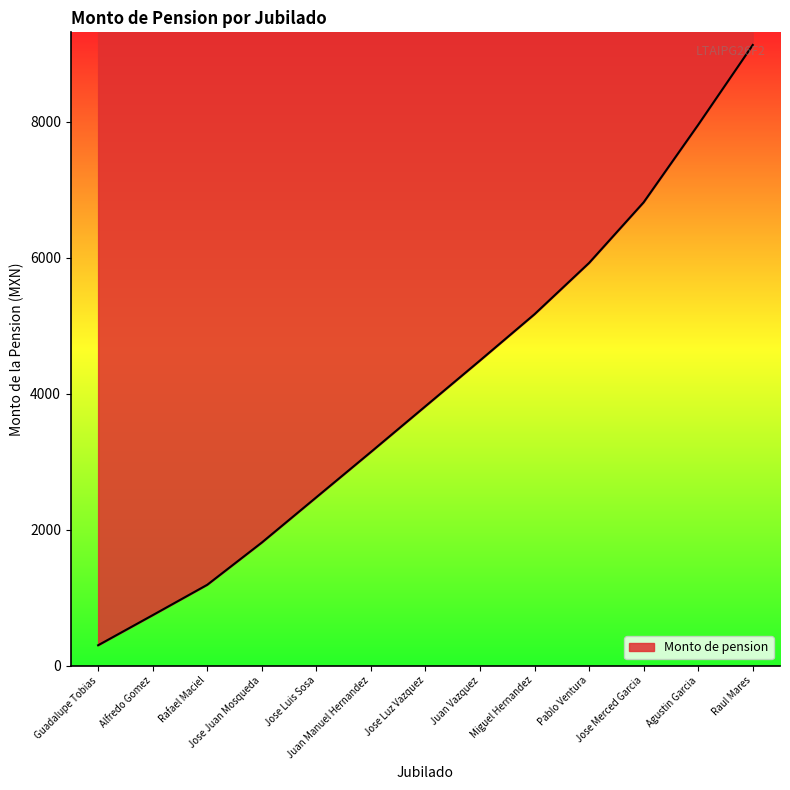

List the labels in order of value, smallest first.

Guadalupe Tobias, Alfredo Gomez, Rafael Maciel, Jose Juan Mosqueda, Jose Luis Sosa, Juan Manuel Hernandez, Jose Luz Vazquez, Juan Vazquez, Miguel Hernandez, Pablo Ventura, Jose Merced Garcia, Agustin Garcia, Raul Mares